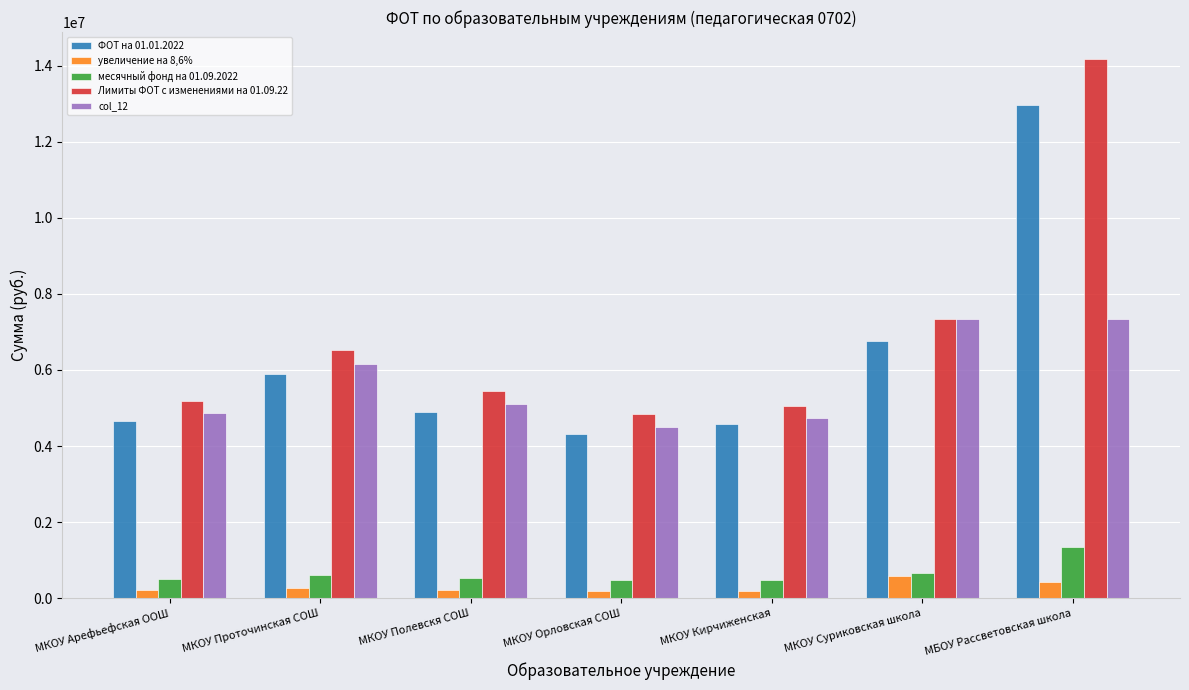

How many series are shown in this chart?

5